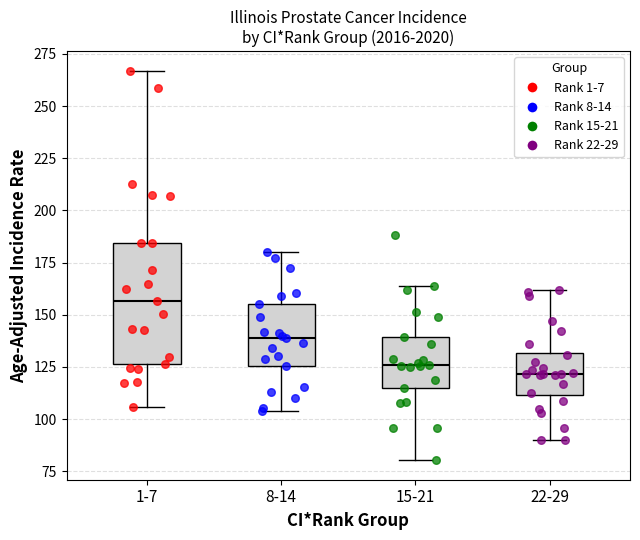

Comparing the boxes themselves (not the whiskers), which one is the tallest?

1-7